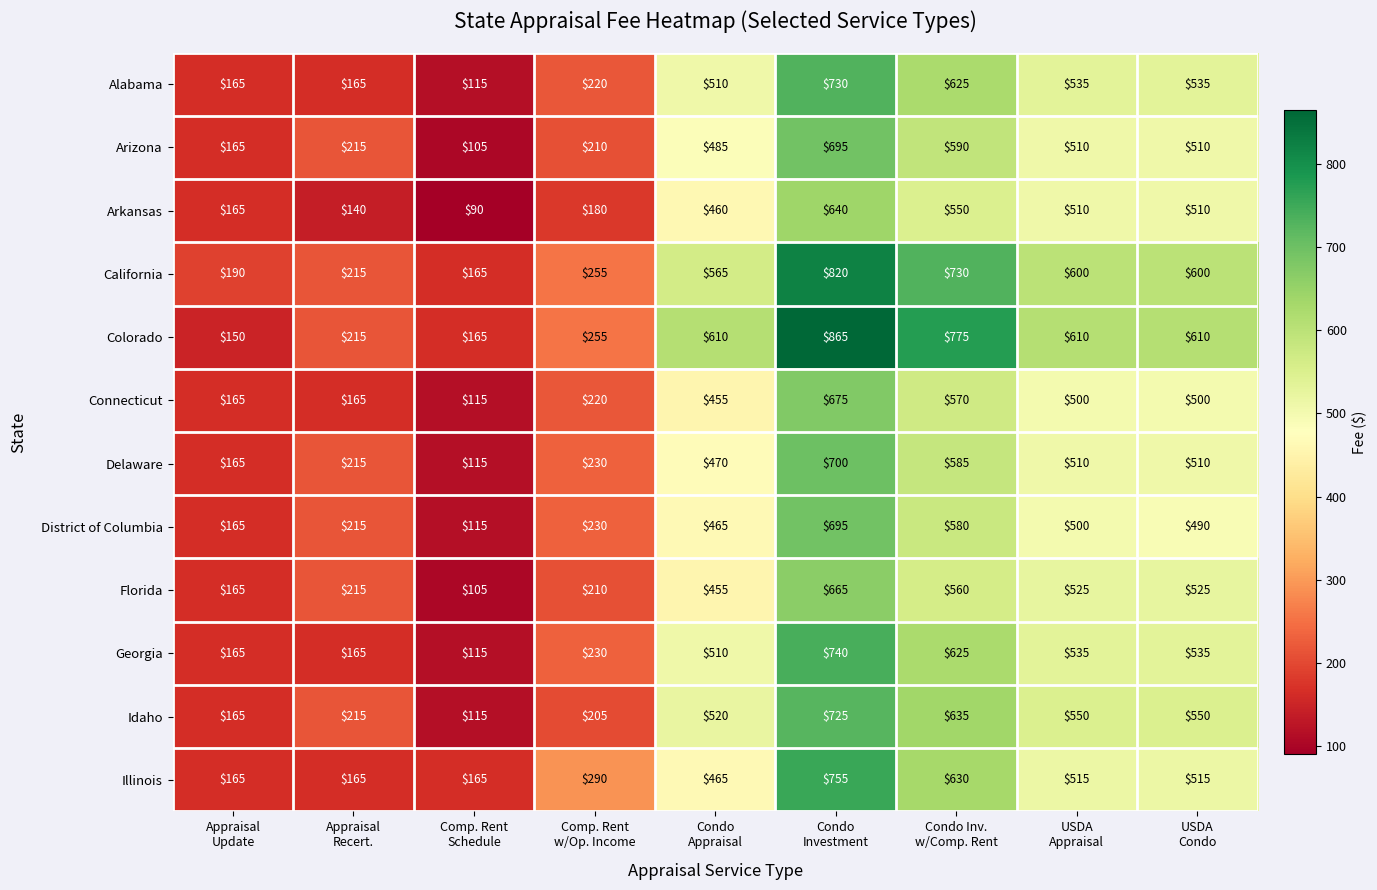

Which series changed the most between Condo
Appraisal and USDA
Appraisal?

Florida